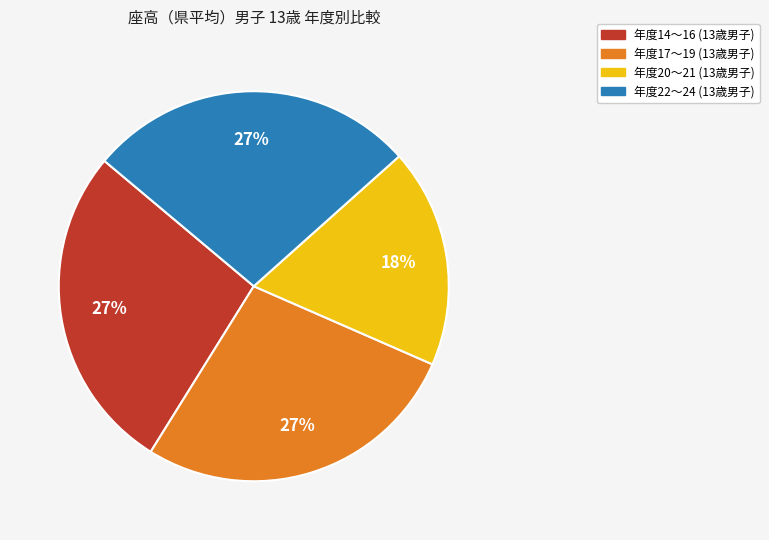

To the nearest percent, what is the average slice percentage?

25%